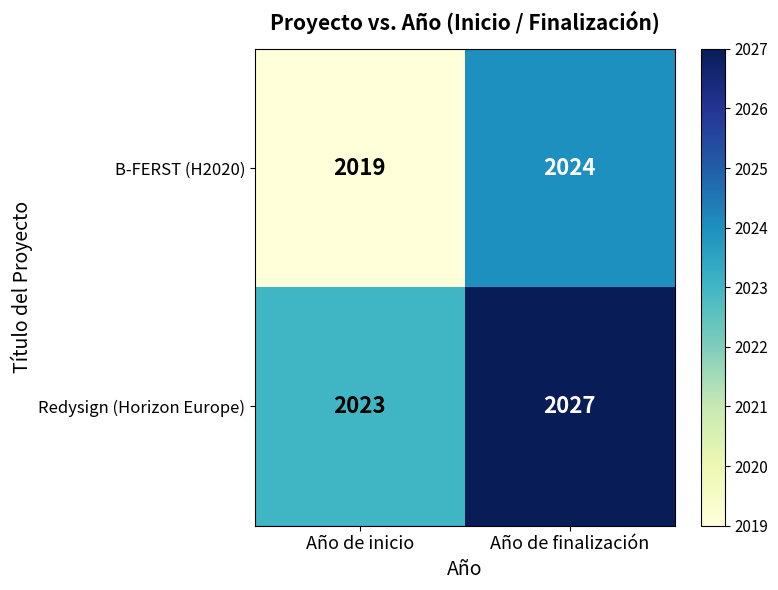

Is it true that B-FERST (H2020) equals 3261 at Año de inicio?

False